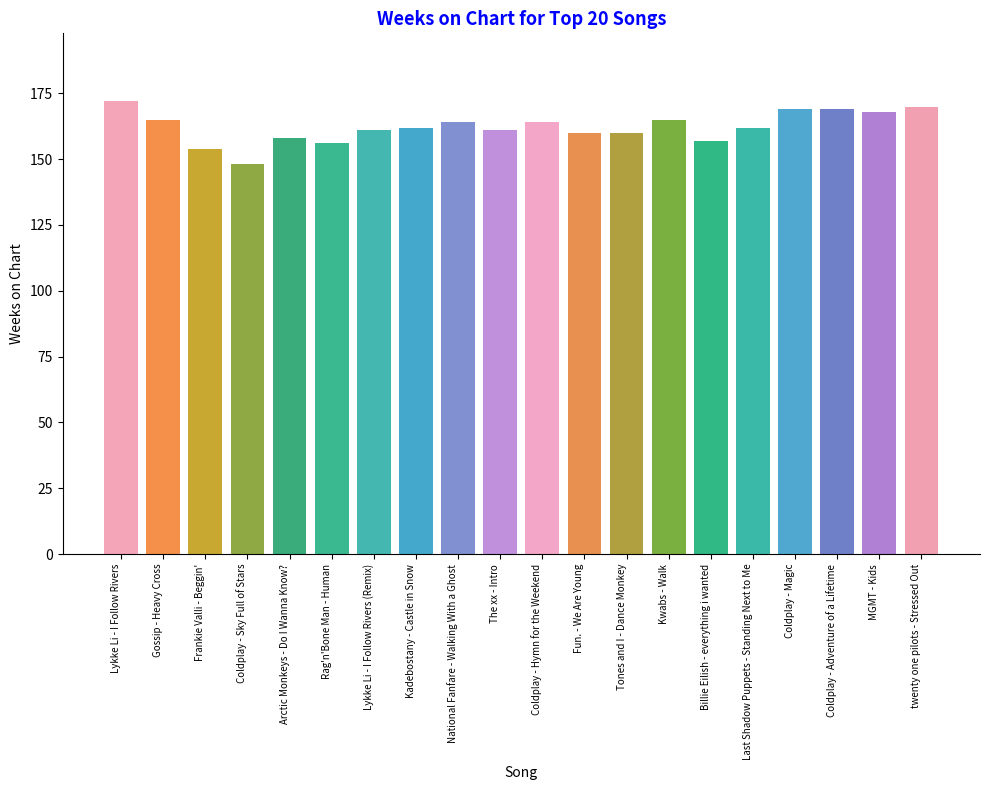

Where is the data nearest to the value 160?

Fun. - We Are Young